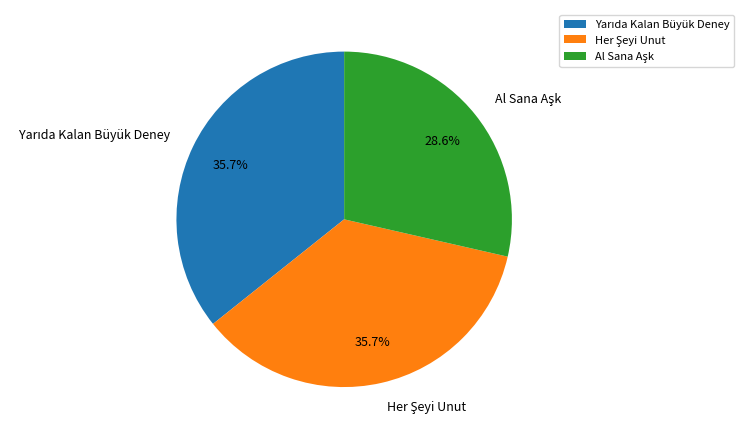

How many slices are in this pie chart?

3